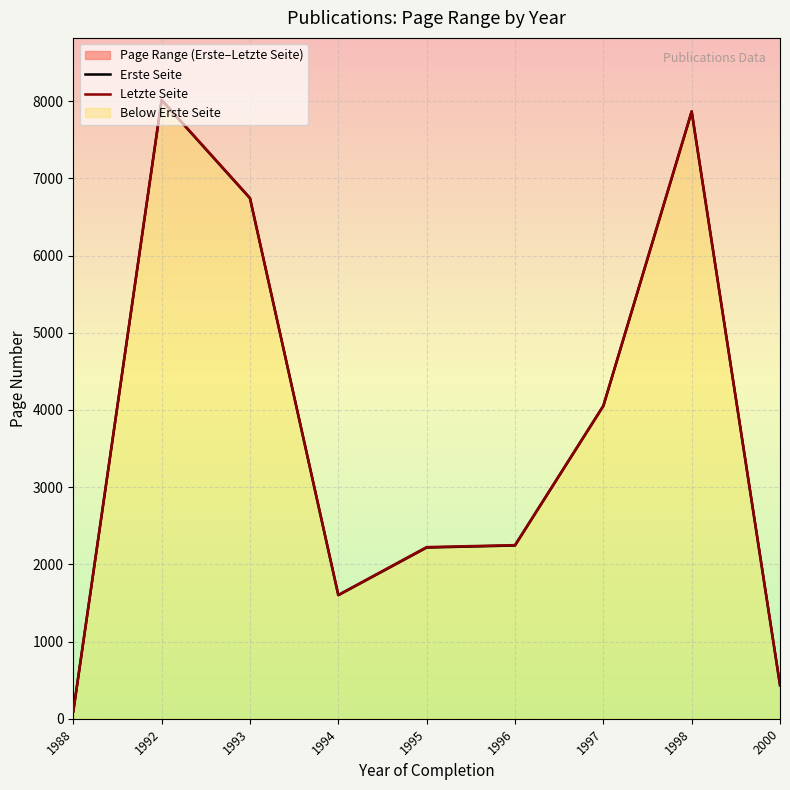

At which category does the chart reach its peak across all series?

1992